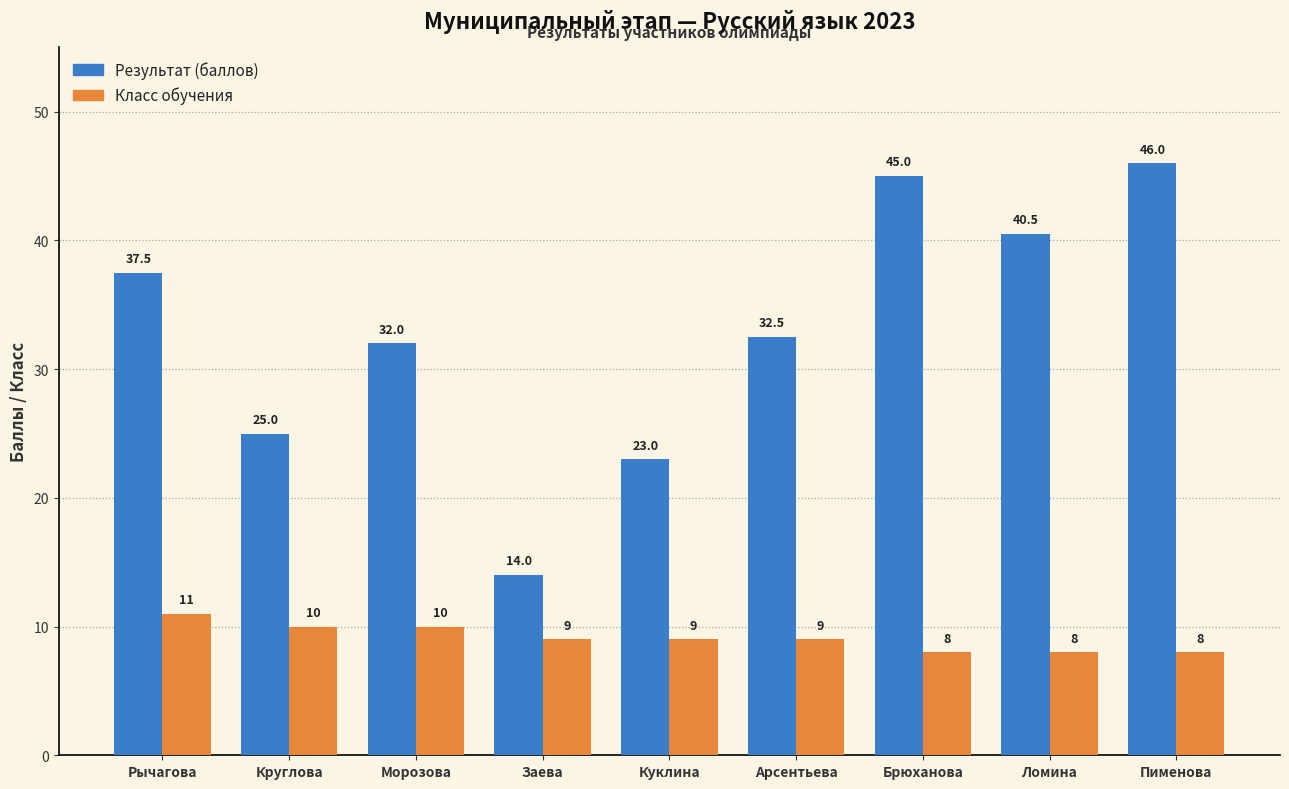

How many Класс обучения values are between 8 and 10?

8